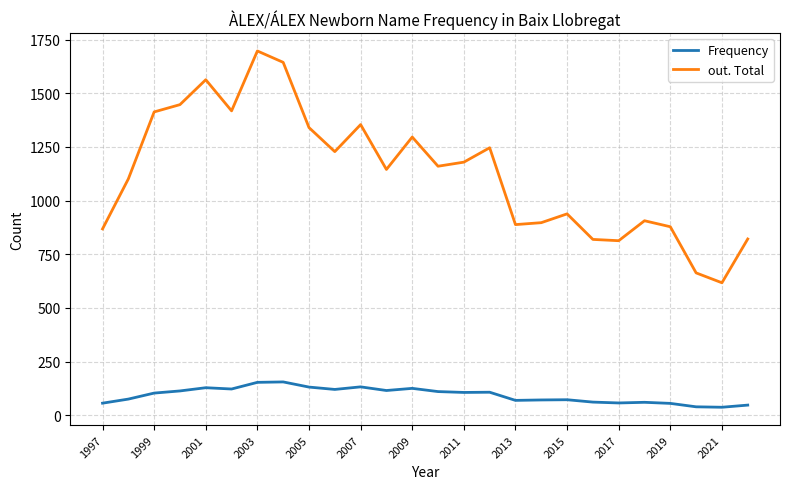

What is the difference between the second highest and minimum values in the Frequency series?

116